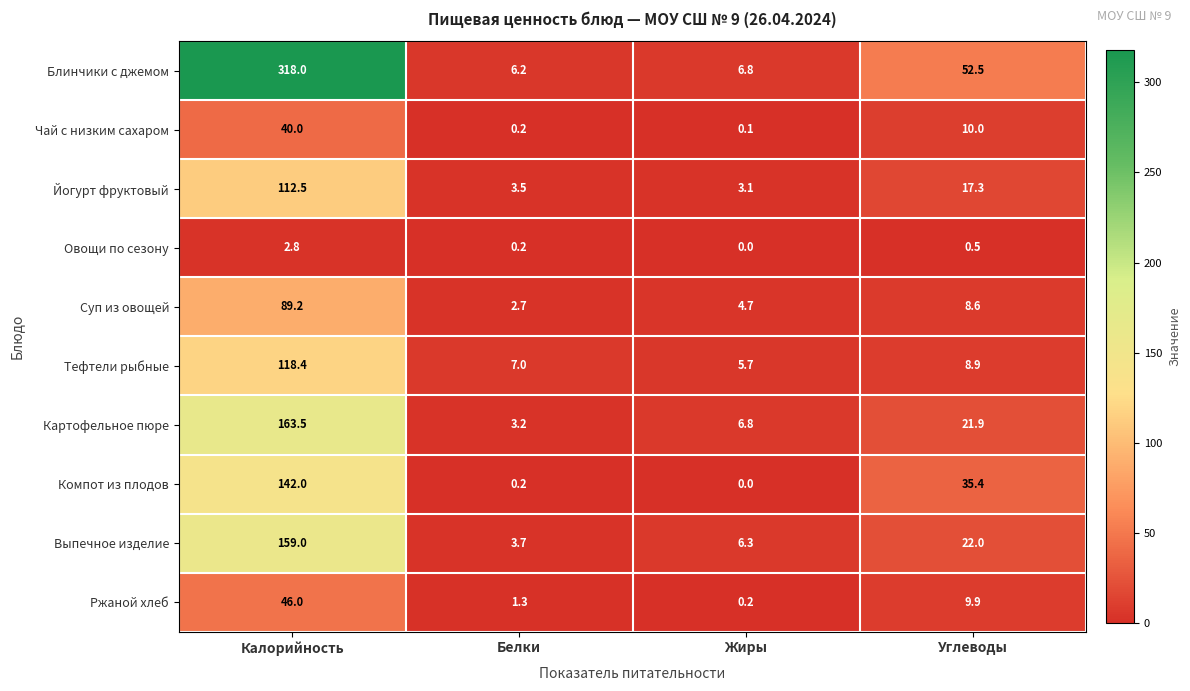

Rank the series at Калорийность from lowest to highest value.

Овощи по сезону, Чай с низким сахаром, Ржаной хлеб, Суп из овощей, Йогурт фруктовый, Тефтели рыбные, Компот из плодов, Выпечное изделие, Картофельное пюре, Блинчики с джемом